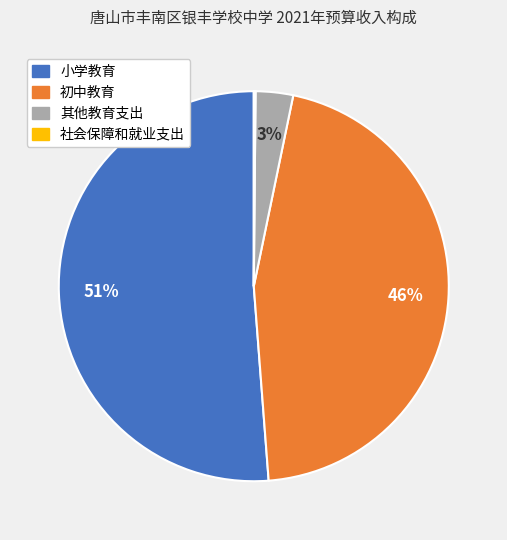

Combined, do 小学教育 and 其他教育支出 account for over 50%?

Yes